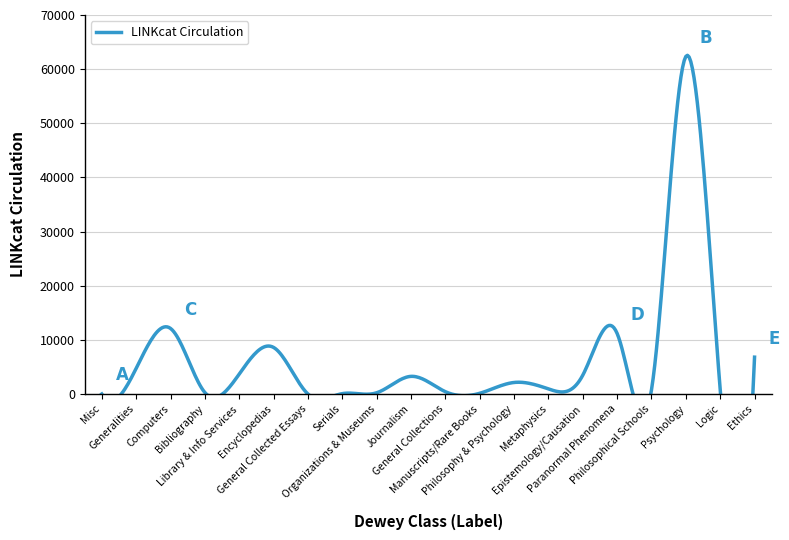

Between General Collected Essays and Bibliography, which is larger?

Bibliography